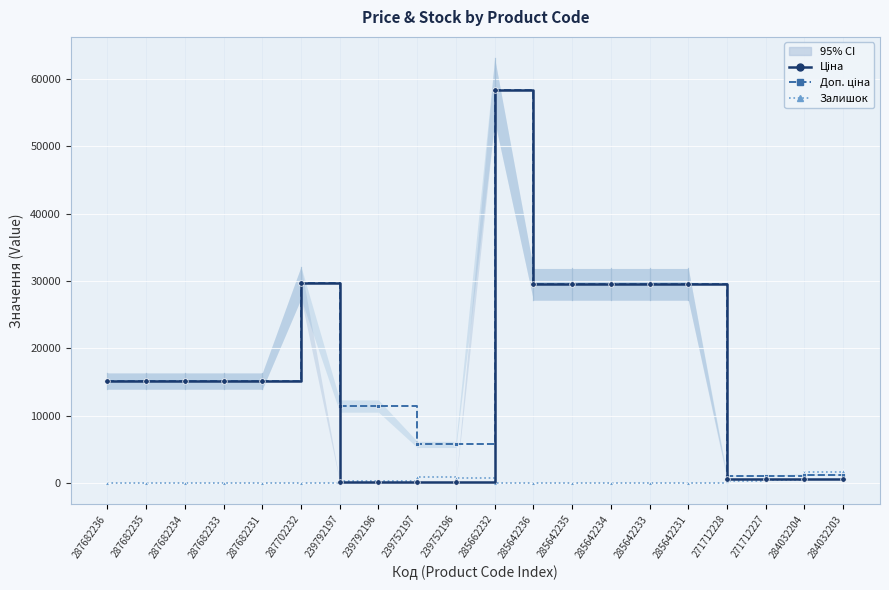

What is the minimum value for Доп. ціна?

1081.7